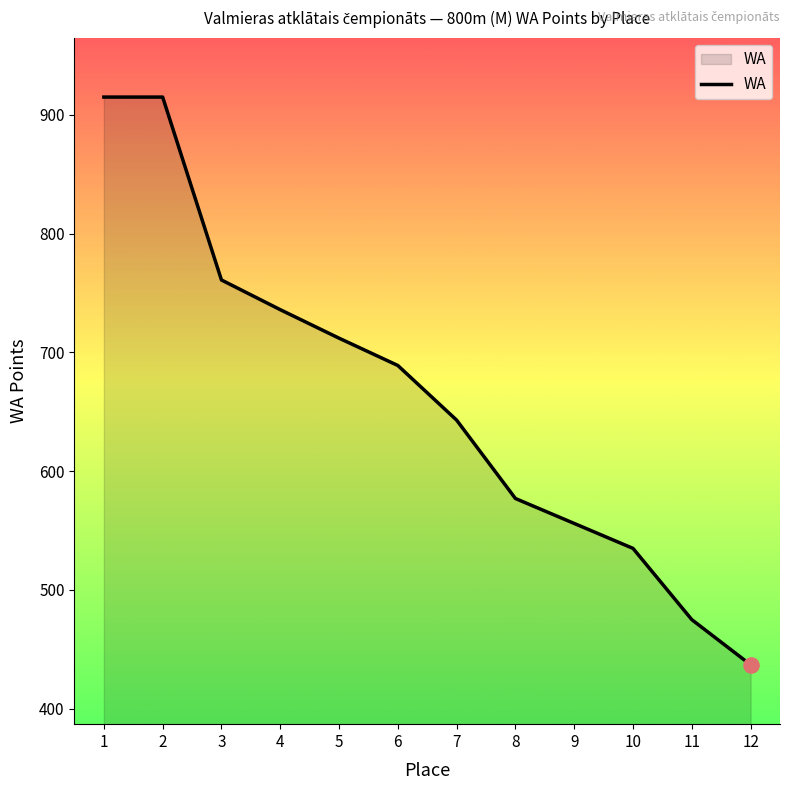

What is the ratio of the value at 1 to the value at 2?

1.0